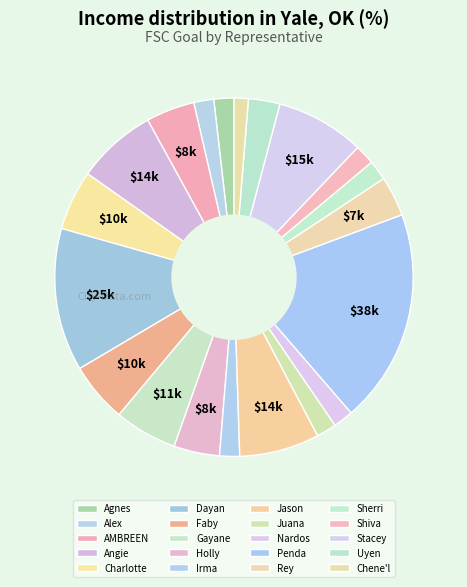

How many segments does this pie chart have?

20